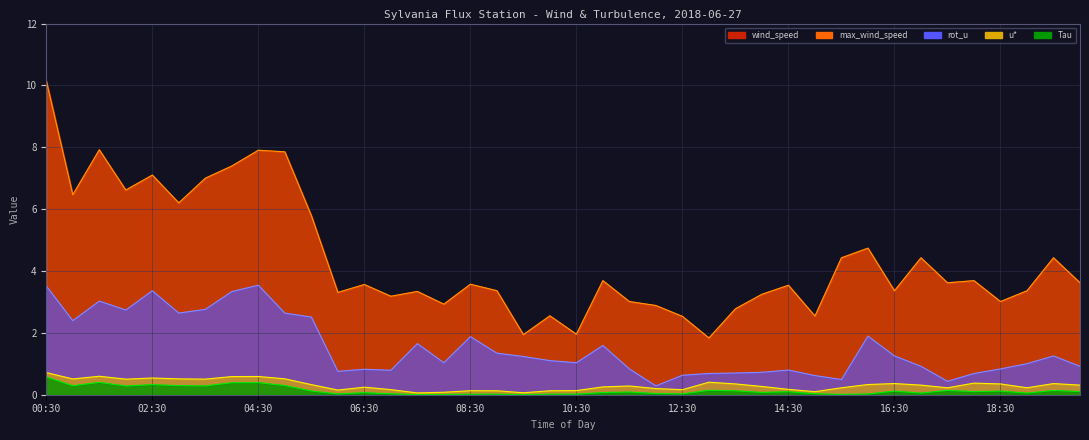

At how many categories does at least one series exceed 9?

1